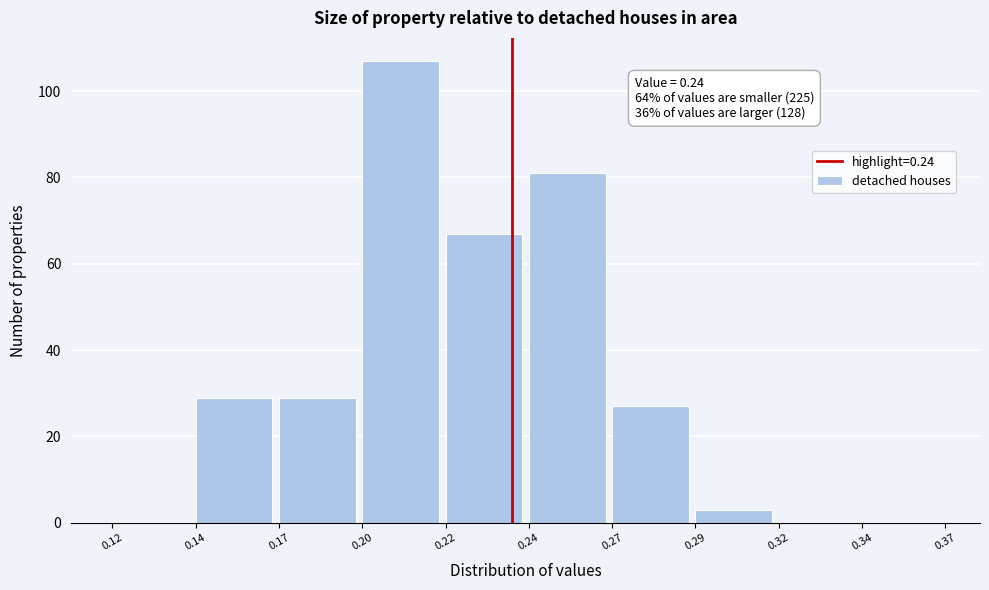

Reading left to right, extract all data points from this chart.

0.12=0	0.14=29	0.17=29	0.20=107	0.22=67	0.24=81	0.27=27	0.29=3	0.32=0	0.34=0